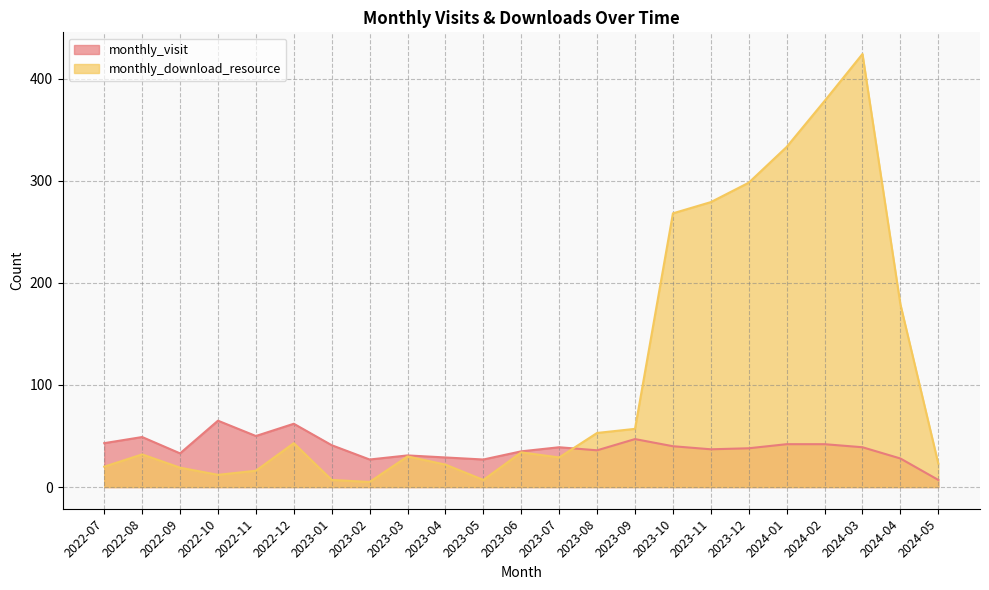

Which series ends up on top after the final intersection of monthly_download_resource and monthly_visit?

monthly_download_resource